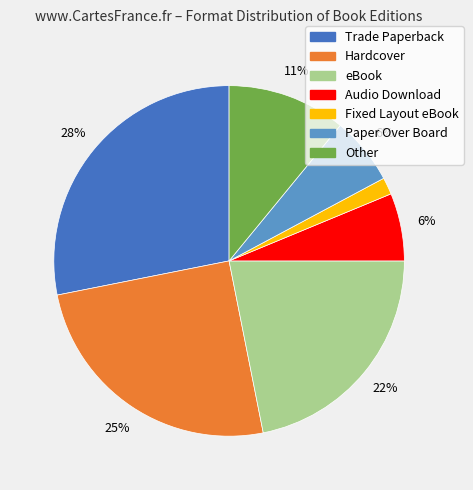

Is it true that Paper Over Board is 1% of the pie?

False